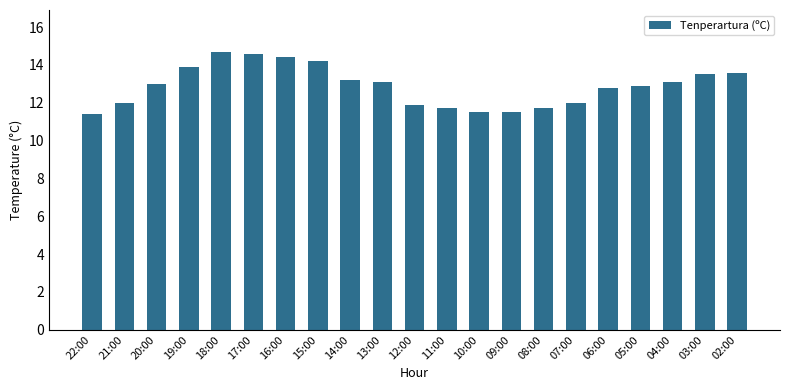

What is the value of the 3rd bar from the left?

13.0